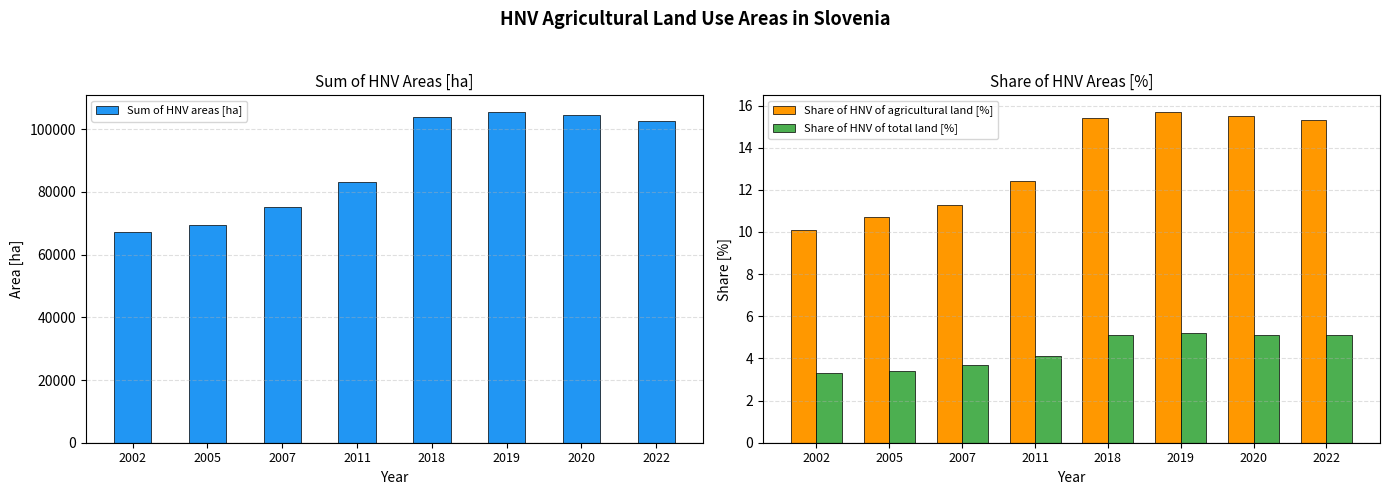

Reading right to left, extract all data points from this chart.

Sum of HNV areas [ha]: 2022=102718.7	2020=104365.7	2019=105519.2	2018=103894.8	2011=83031.5	2007=75082.7	2005=69526.0	2002=67092.3
Share of HNV of agricultural land [%]: 2022=15.3	2020=15.5	2019=15.7	2018=15.4	2011=12.4	2007=11.3	2005=10.7	2002=10.1
Share of HNV of total land [%]: 2022=5.1	2020=5.1	2019=5.2	2018=5.1	2011=4.1	2007=3.7	2005=3.4	2002=3.3